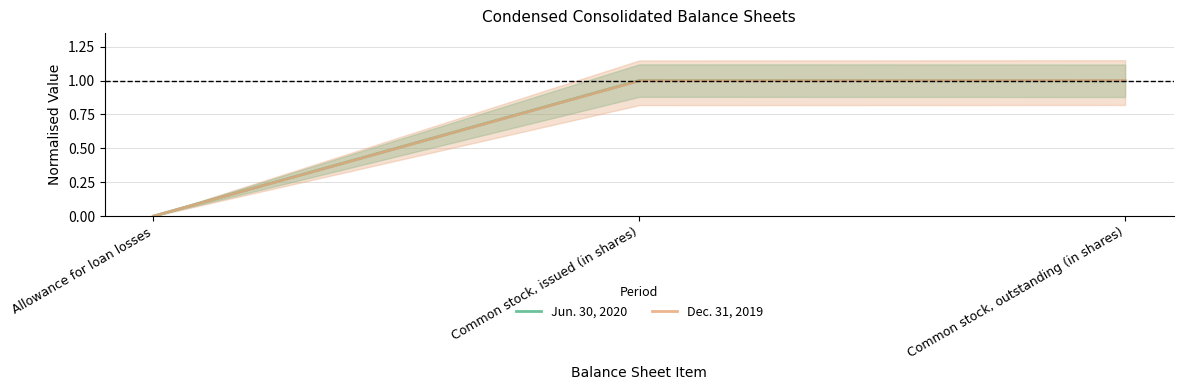

Does the chart display data point markers on the line(s)?

No